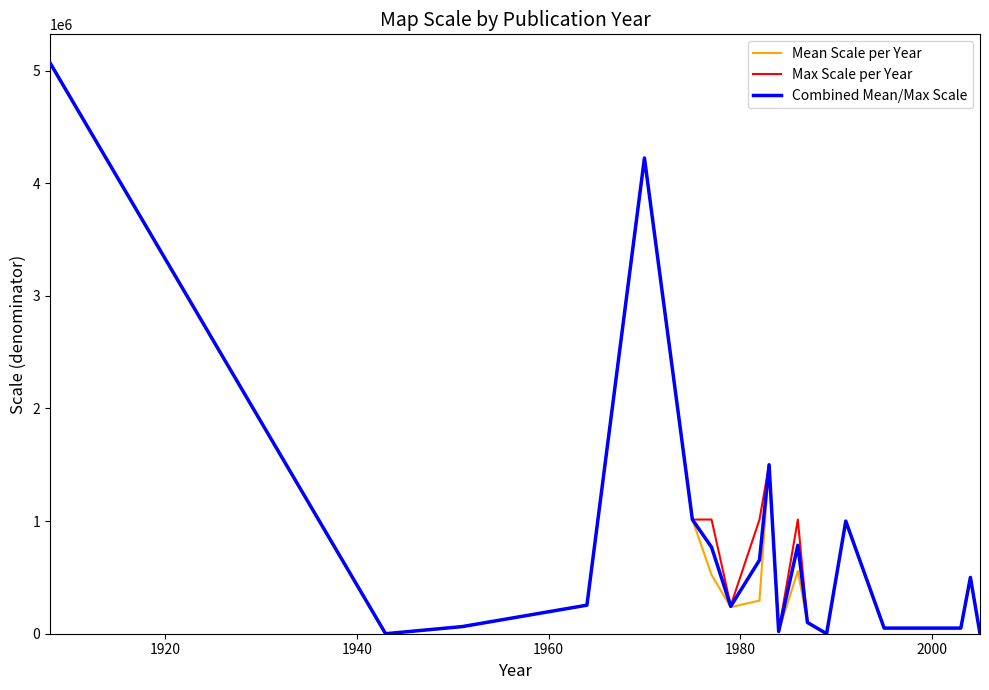

What is the greatest value displayed?

5068800.0